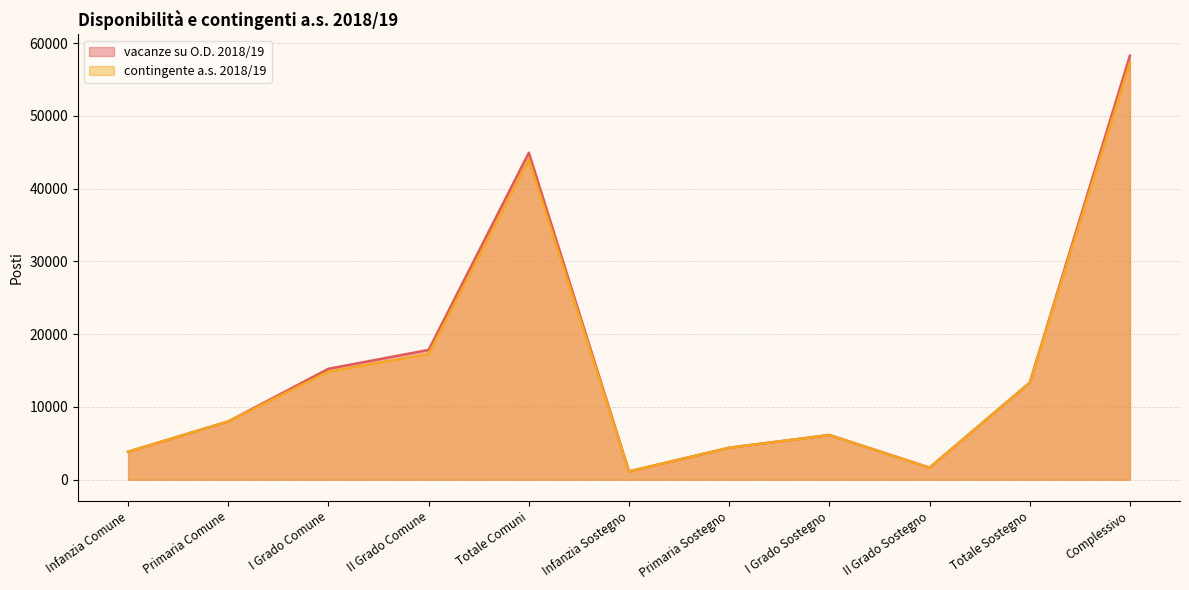

Reading right to left, transcribe all the data shown in this chart.

vacanze su O.D. 2018/19: 58295	13342	1657	6146	4396	1143	44953	17844	15250	8014	3845
contingente a.s. 2018/19: 57322	13329	1647	6143	4396	1143	43993	17278	14856	8014	3845